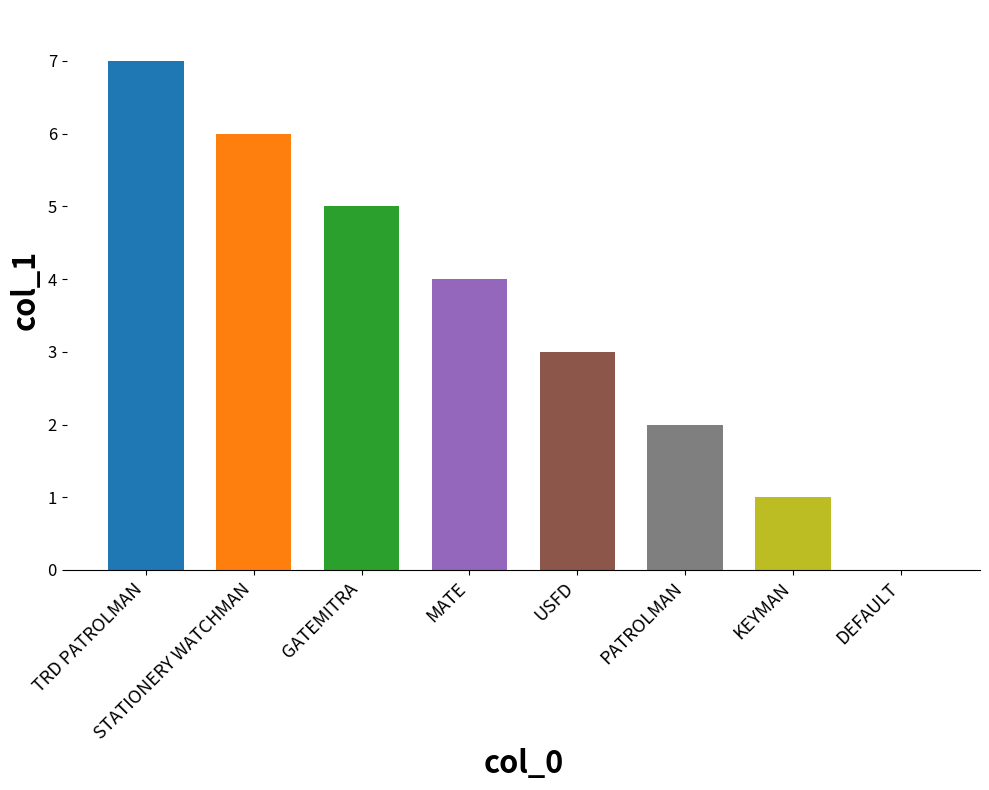

Approximately how many times larger is the value at TRD PATROLMAN compared to KEYMAN?

7.0